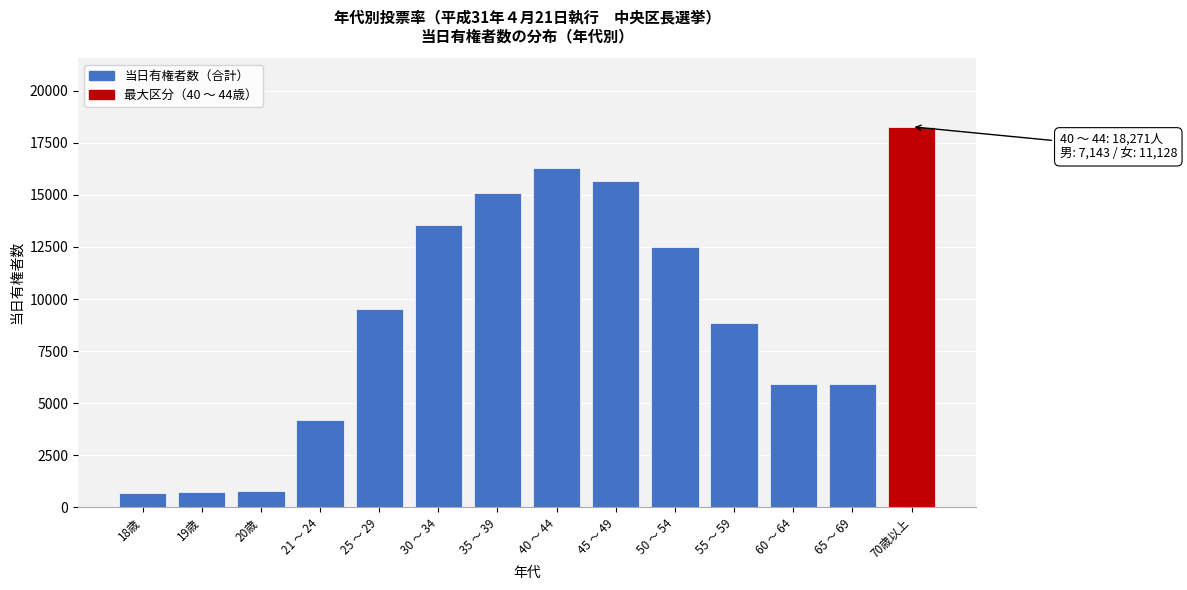

Approximately how many times larger is the value at 40 ～ 44 compared to 30 ～ 34?

1.2